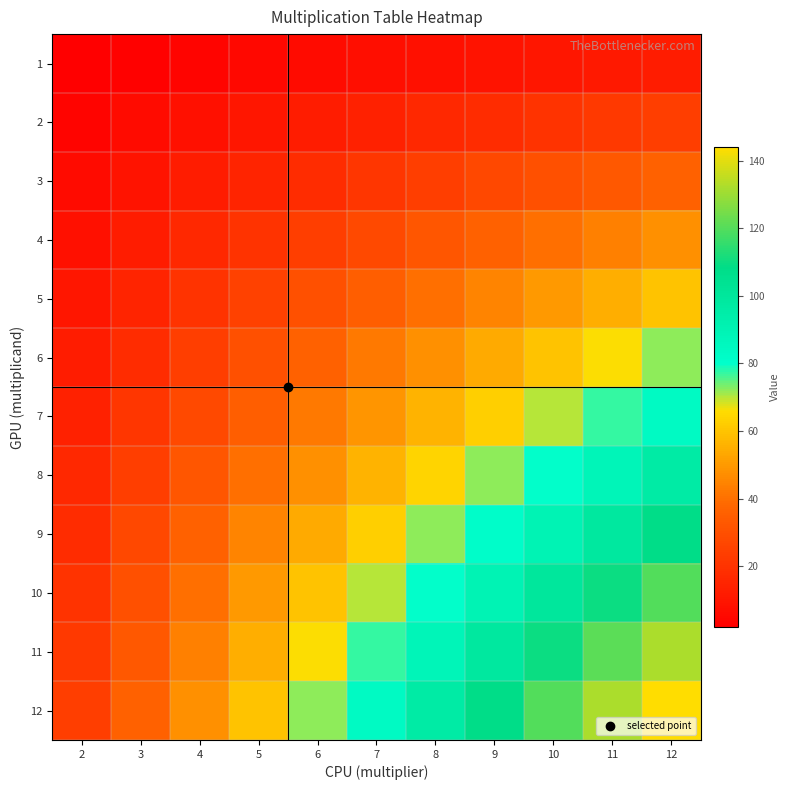

Which category has the lowest value across all series?

2